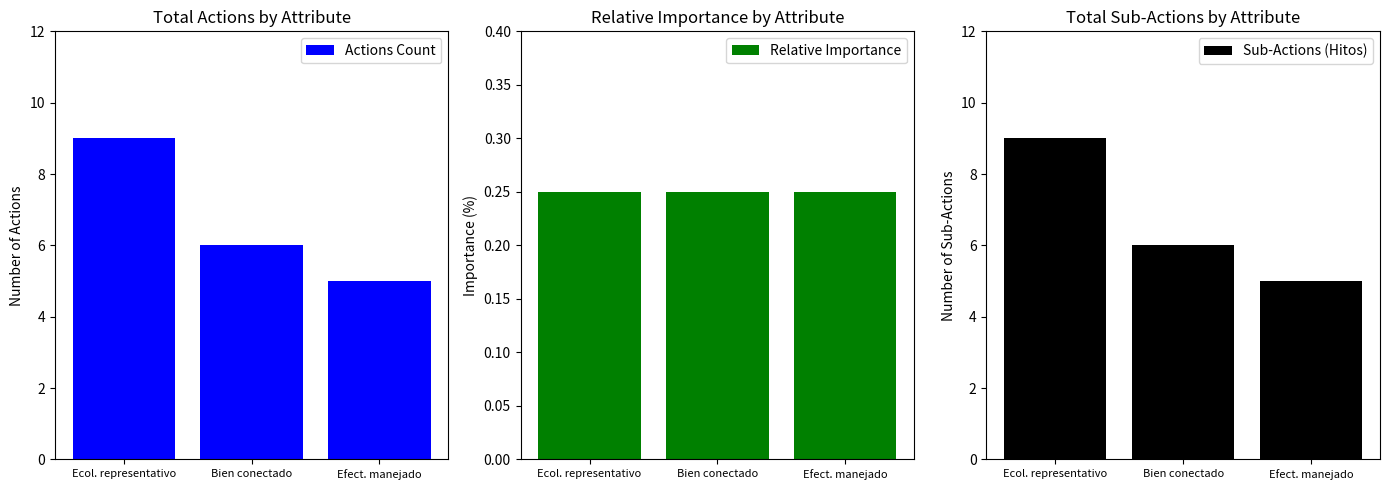

Which series has the largest range (max minus min)?

Actions Count